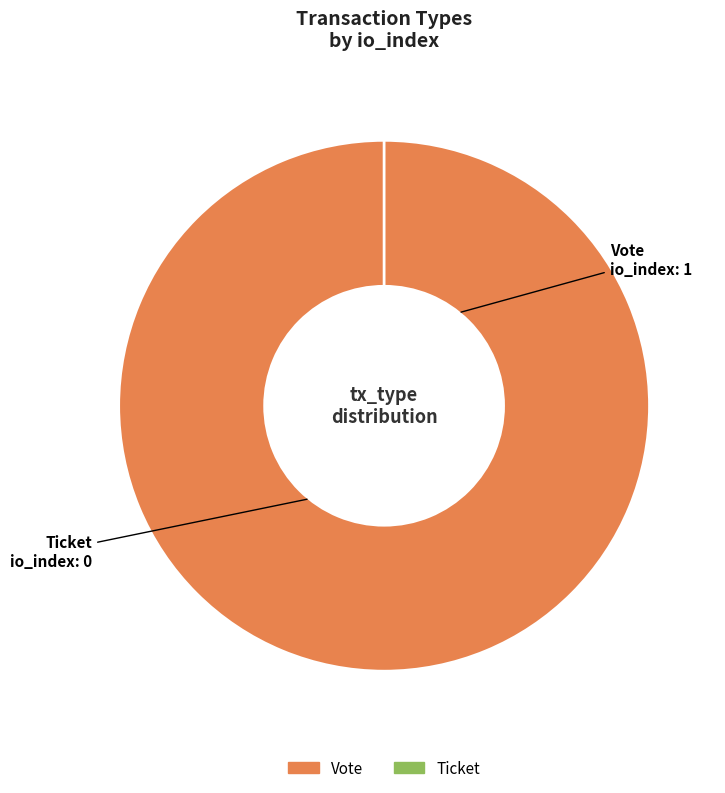

To the nearest percent, what is the difference between the largest and smallest slice percentages?

100%